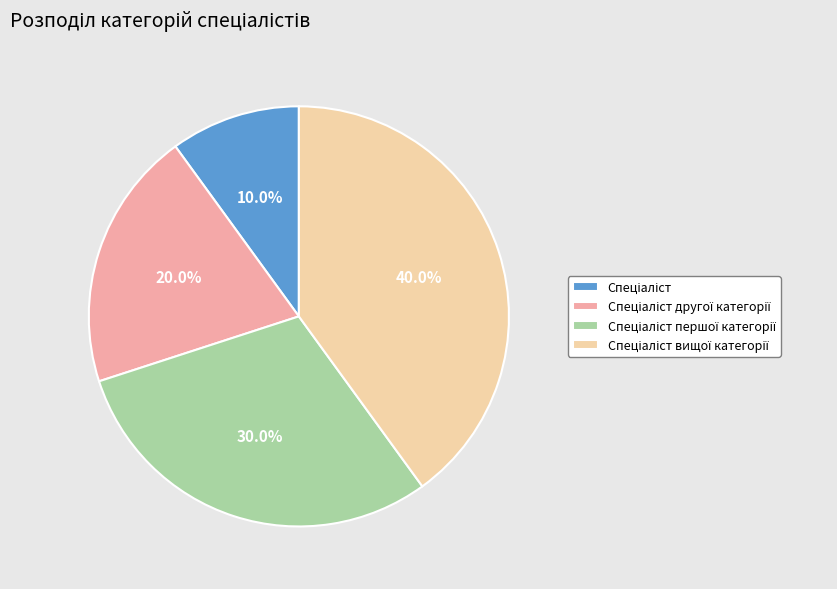

Is there a majority slice in this chart?

No